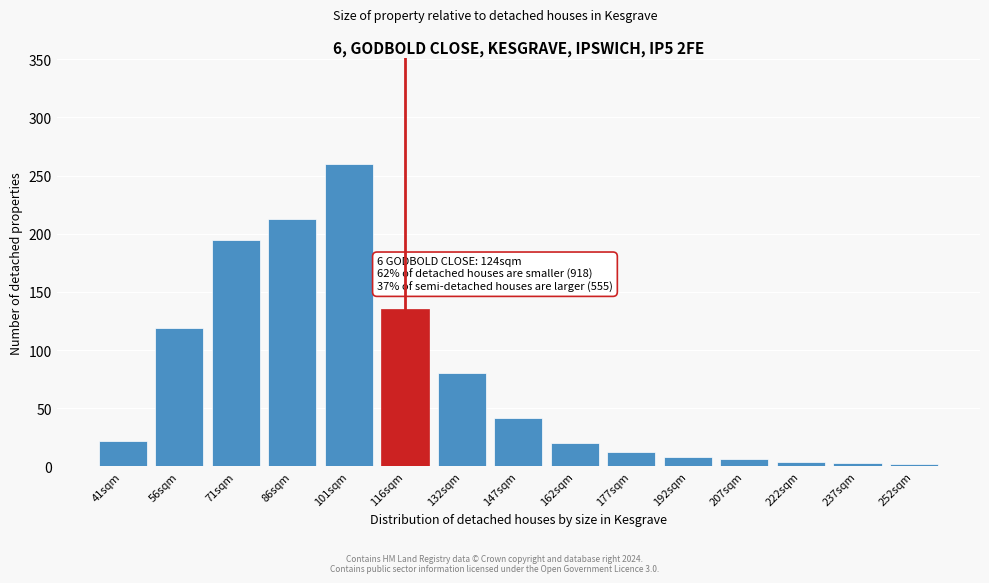

At which category does the chart reach its peak across all series?

101sqm